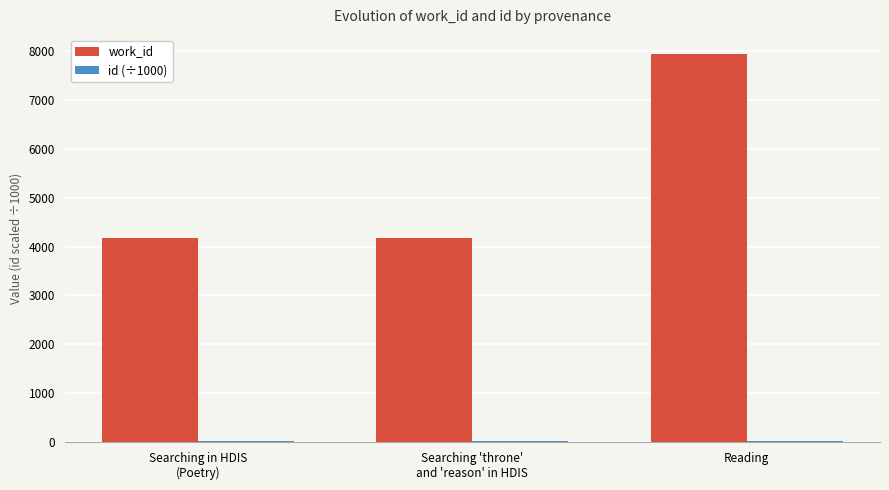

At which category is the sum across all series the highest?

Reading